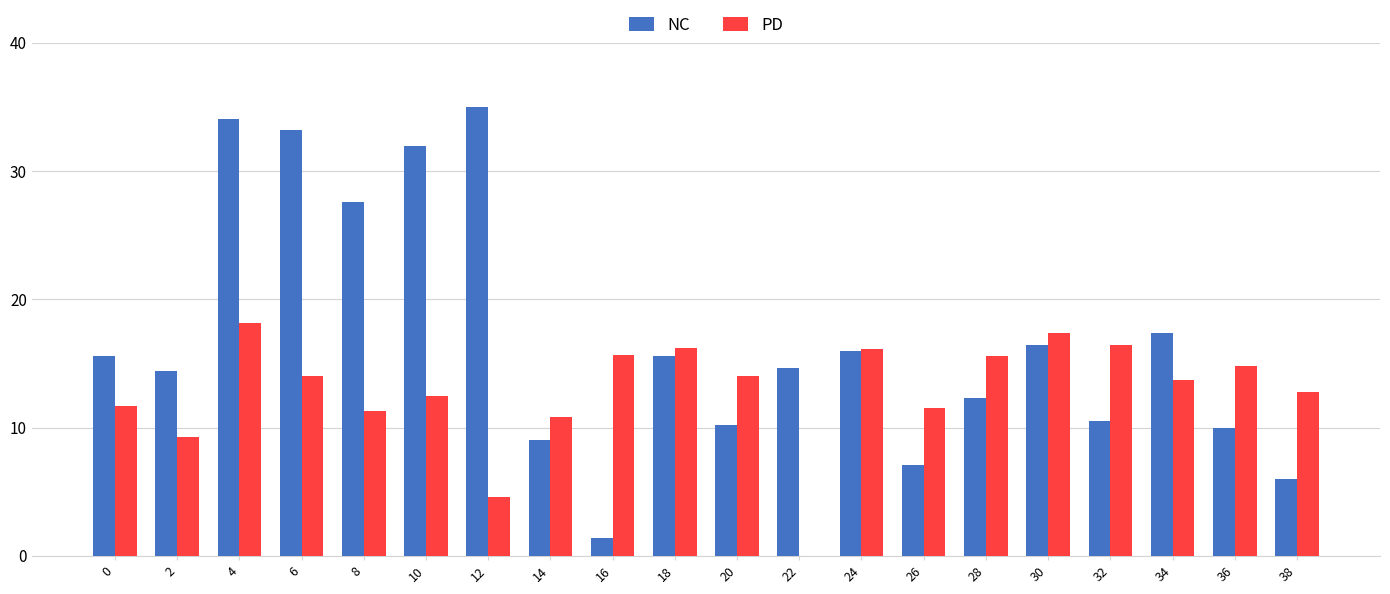

What is the maximum value shown in the chart?

35.0